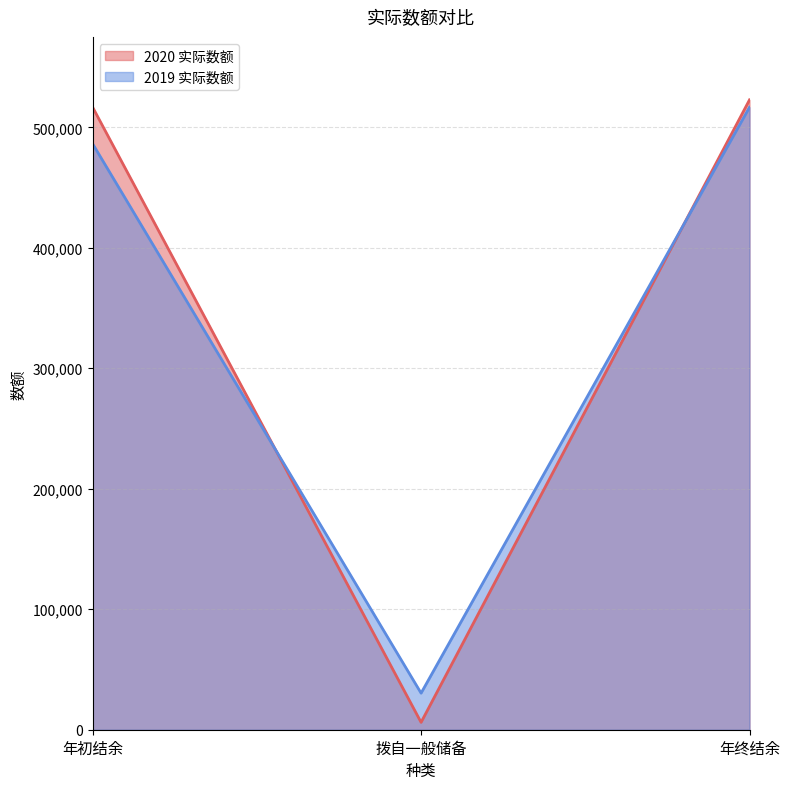

How many distinct data groups are displayed?

2